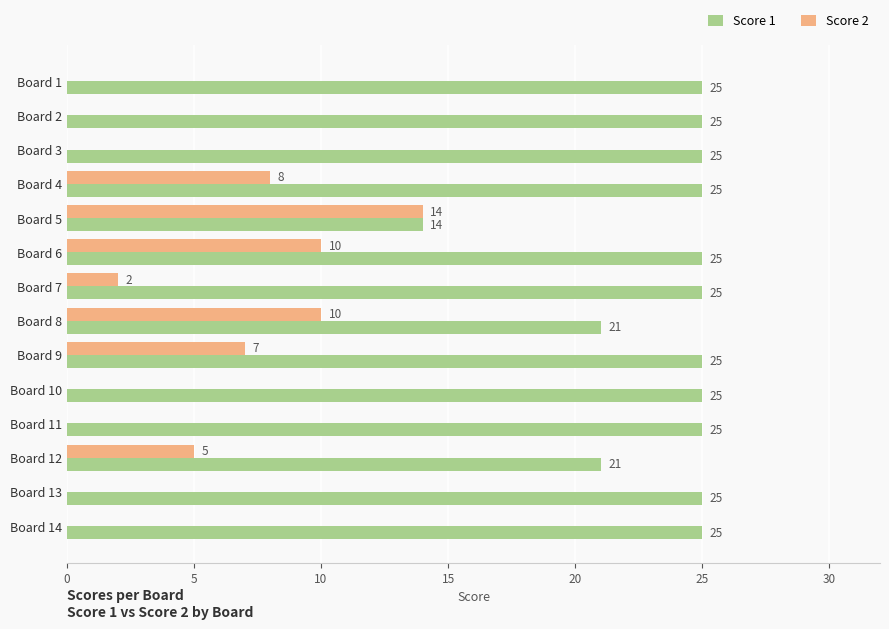

What is the sum of all Score 2 values?

56